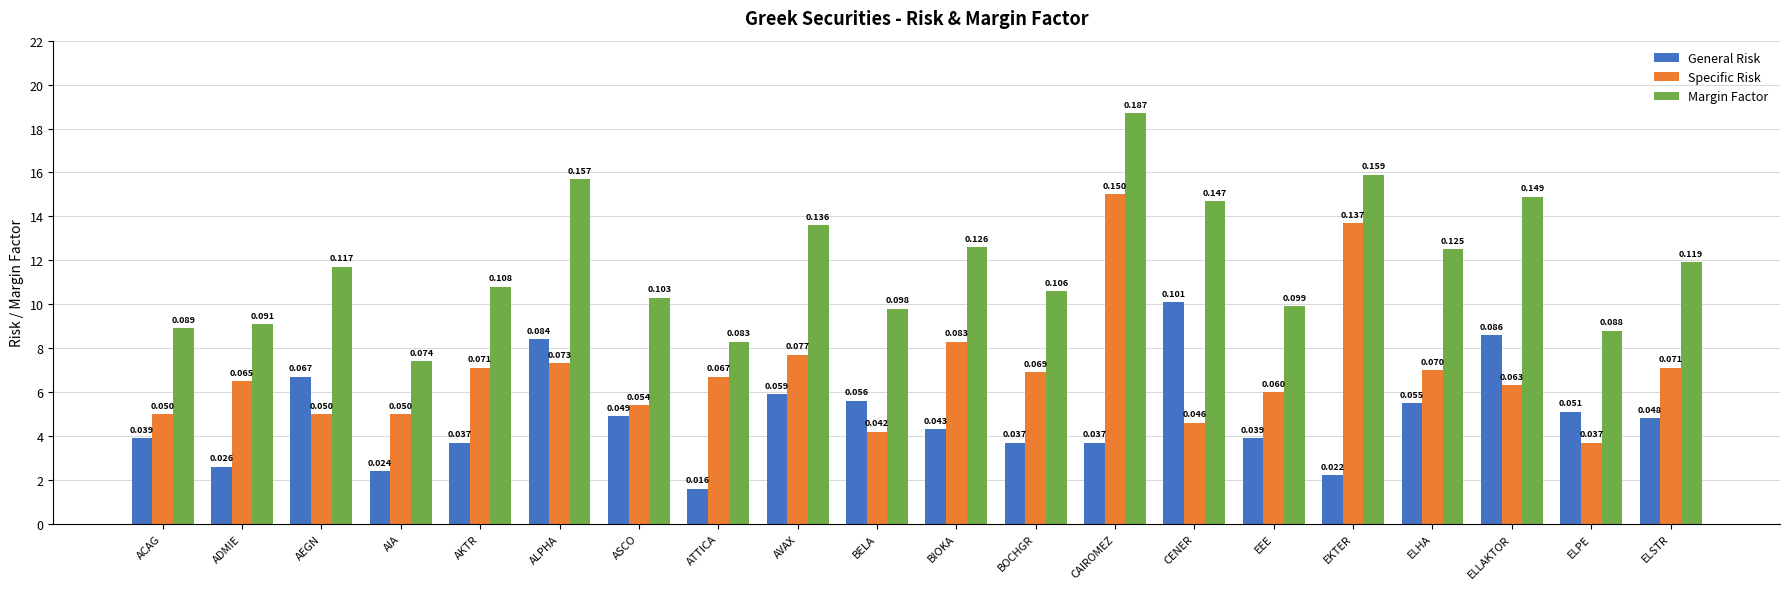

At which label is Margin Factor closest to 0?

AIA